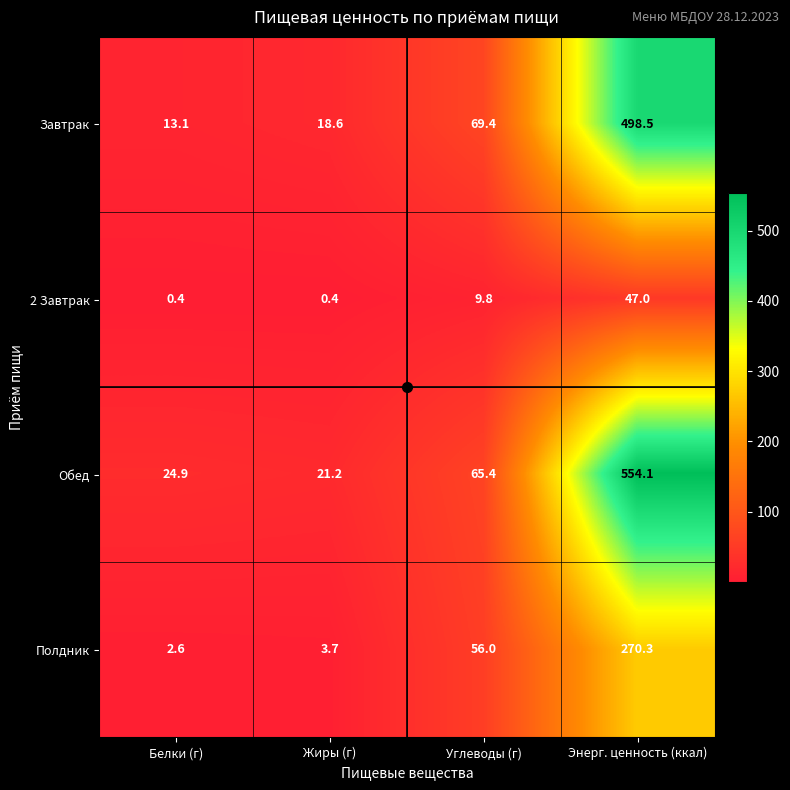

What is the spread (max minus min) of values at Энерг. ценность (ккал)?

507.1